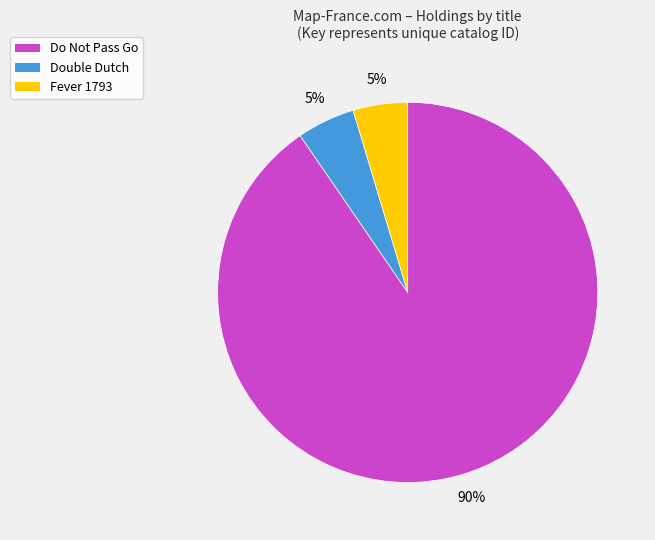

To the nearest percent, what is the average slice percentage?

33%